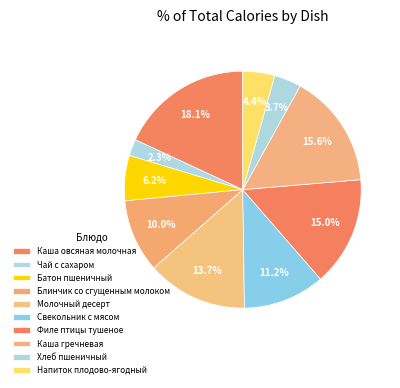

Is it true that Батон пшеничный is 6% of the pie?

True